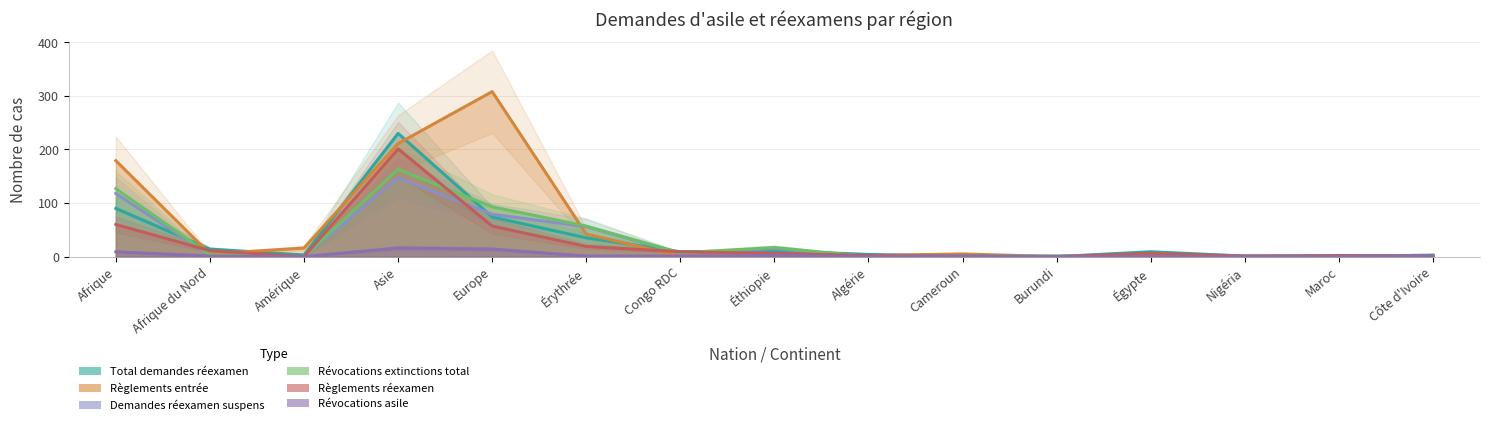

True or false: Révocations extinctions total and Révocations asile cross at least once.

False